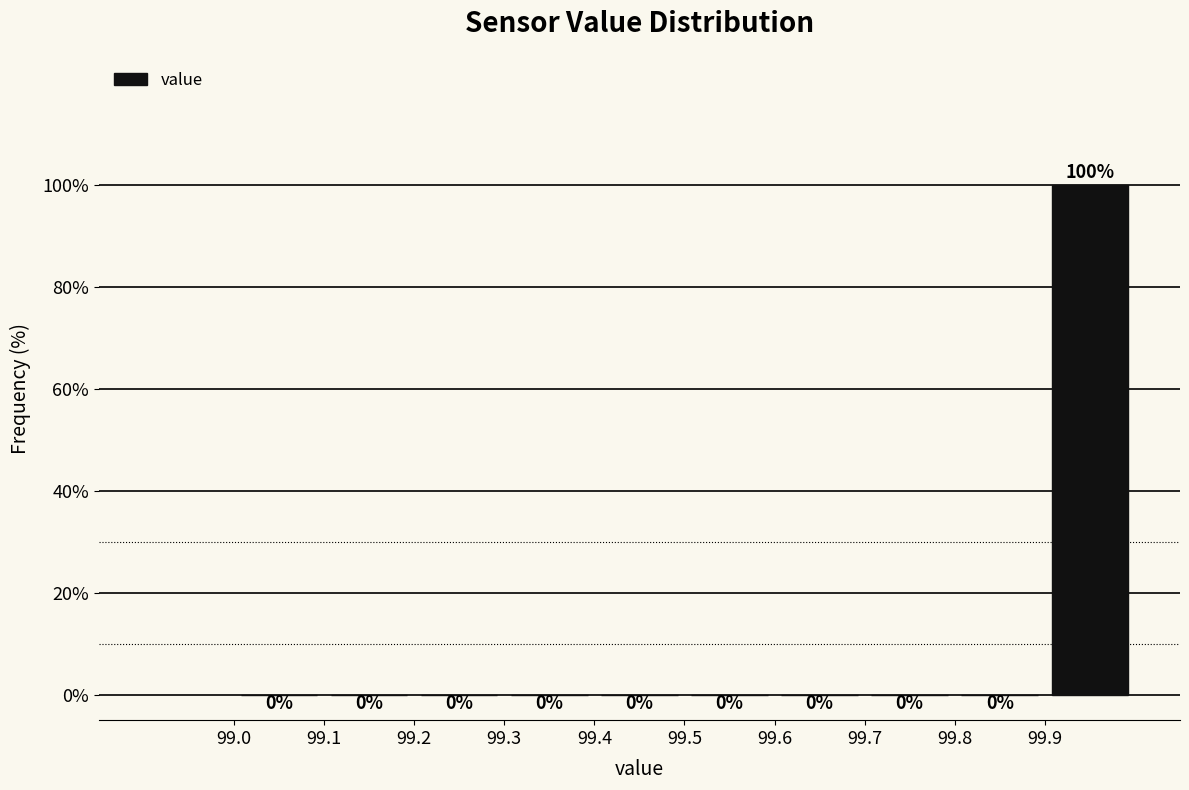

What is the height of the bar covering 99.9 to 100.0 on the x-axis?

100